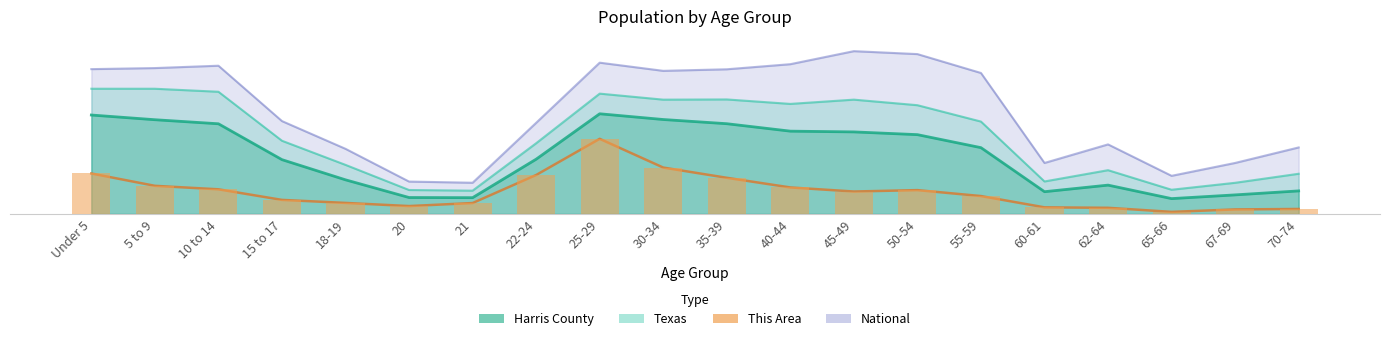

What position from the left is 50-54?

14